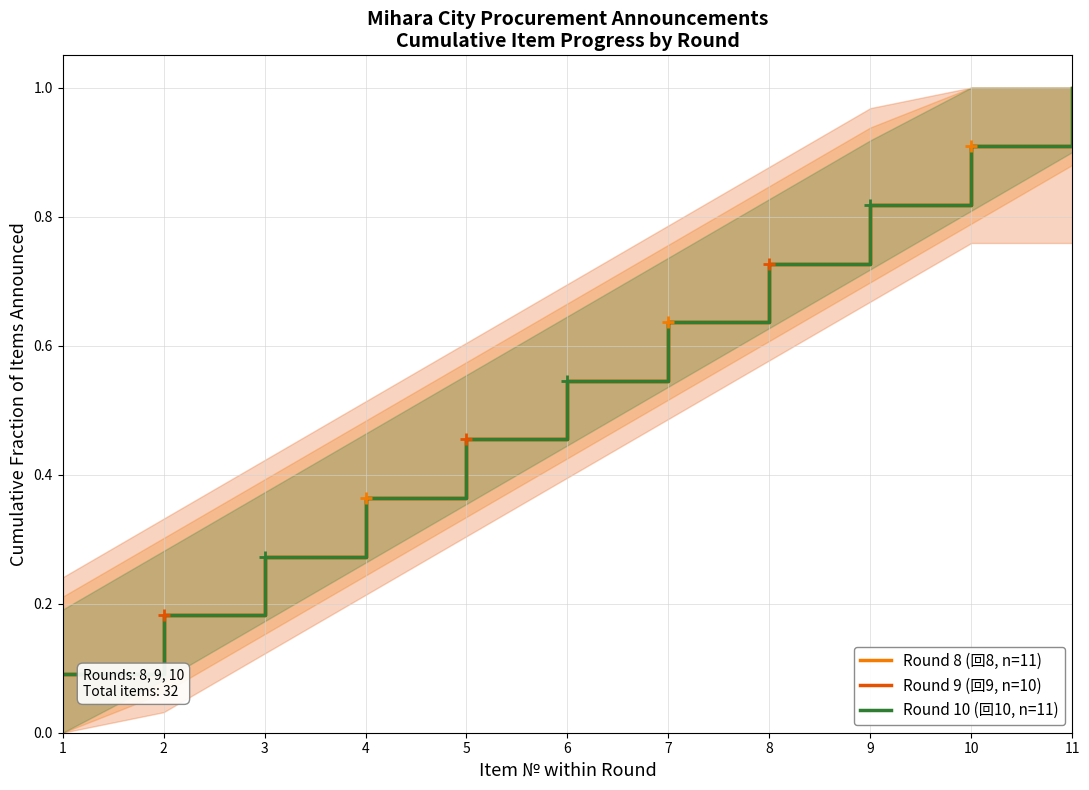

What is the difference between the maximum and minimum values in the Round 9 (回9, n=10) series?

0.8